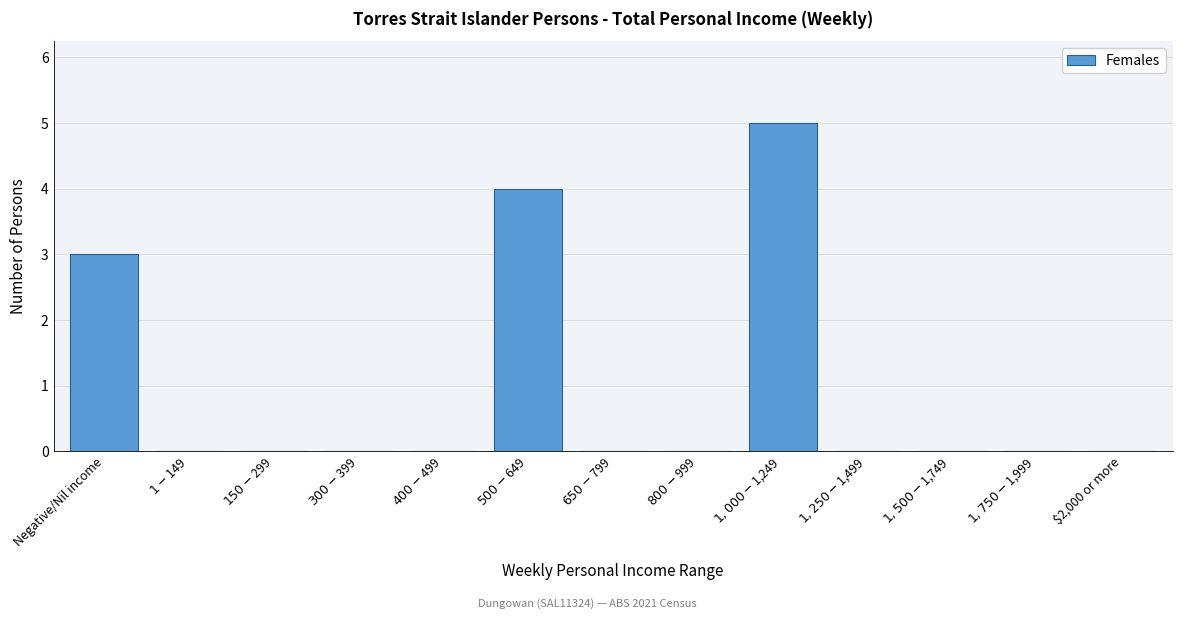

Where is the data nearest to the value 2?

Negative/Nil income